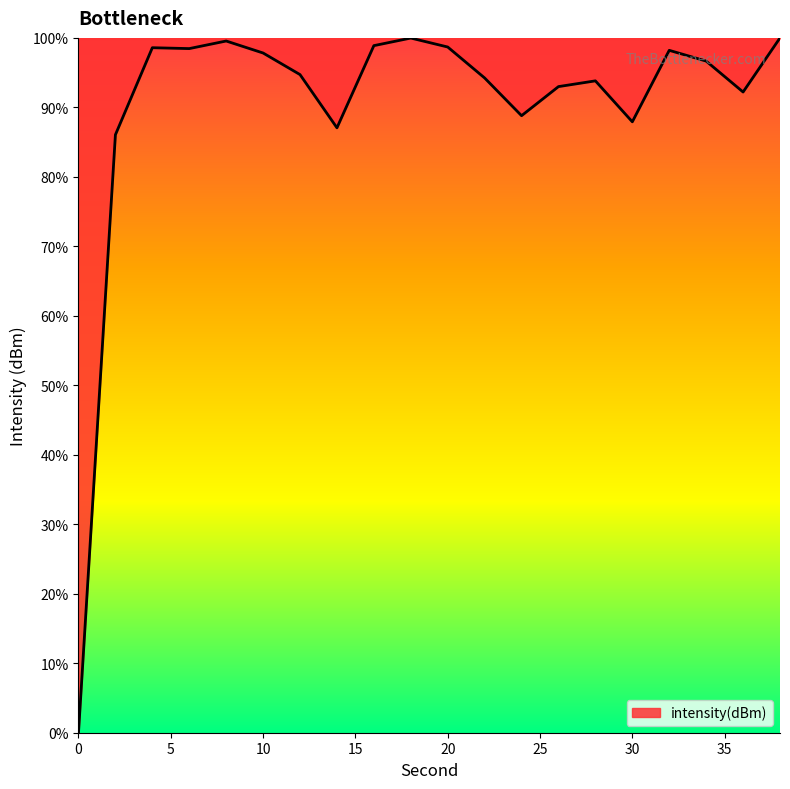

What is the greatest value displayed?

100.0